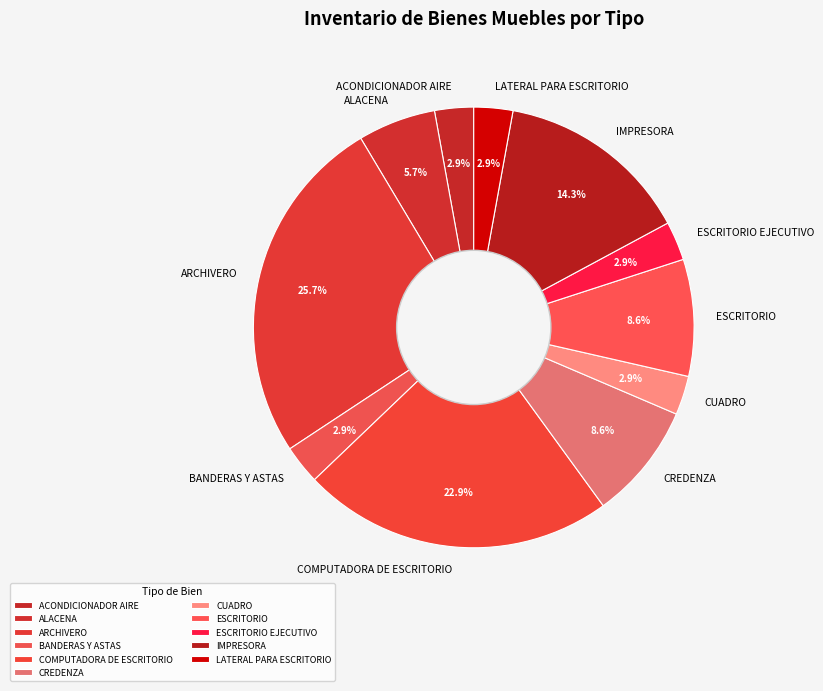

What is the largest slice in the pie chart?

ARCHIVERO